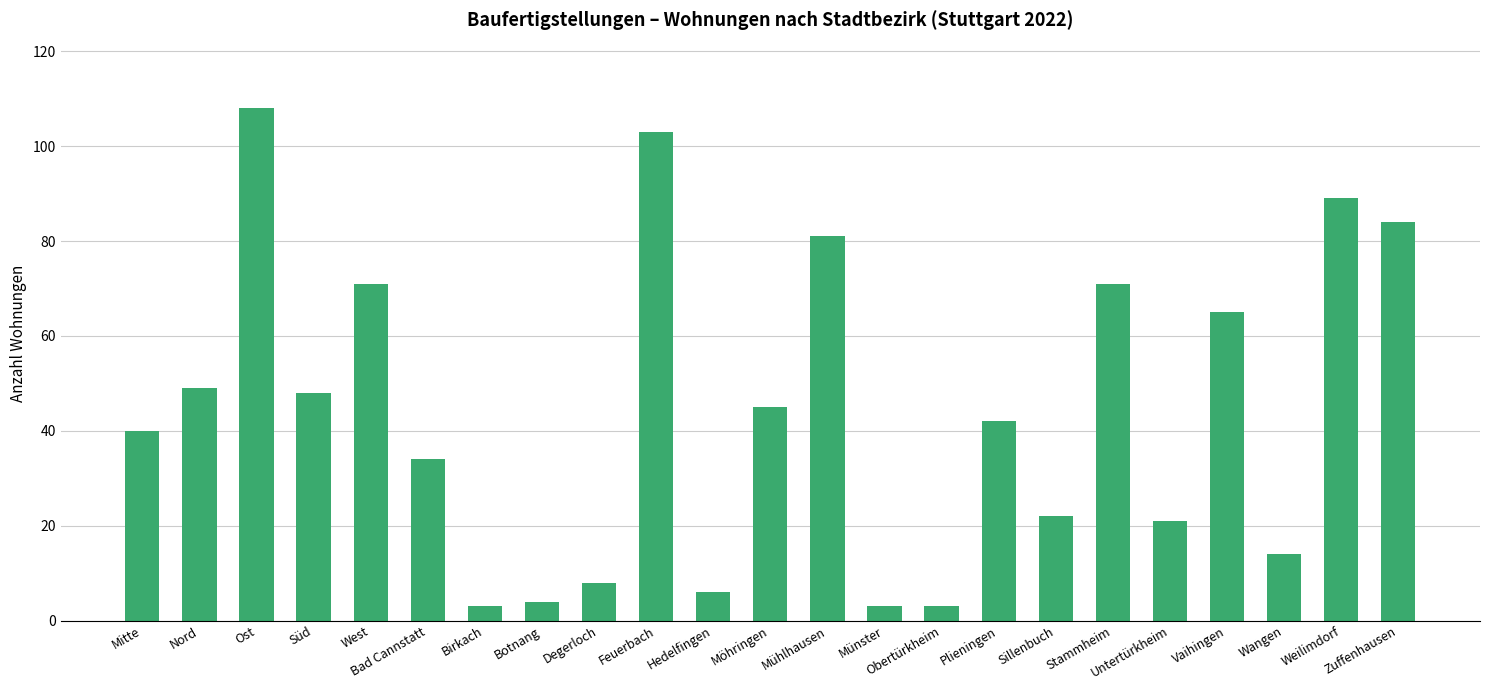

What is the difference between the values at Botnang and Bad Cannstatt?

30